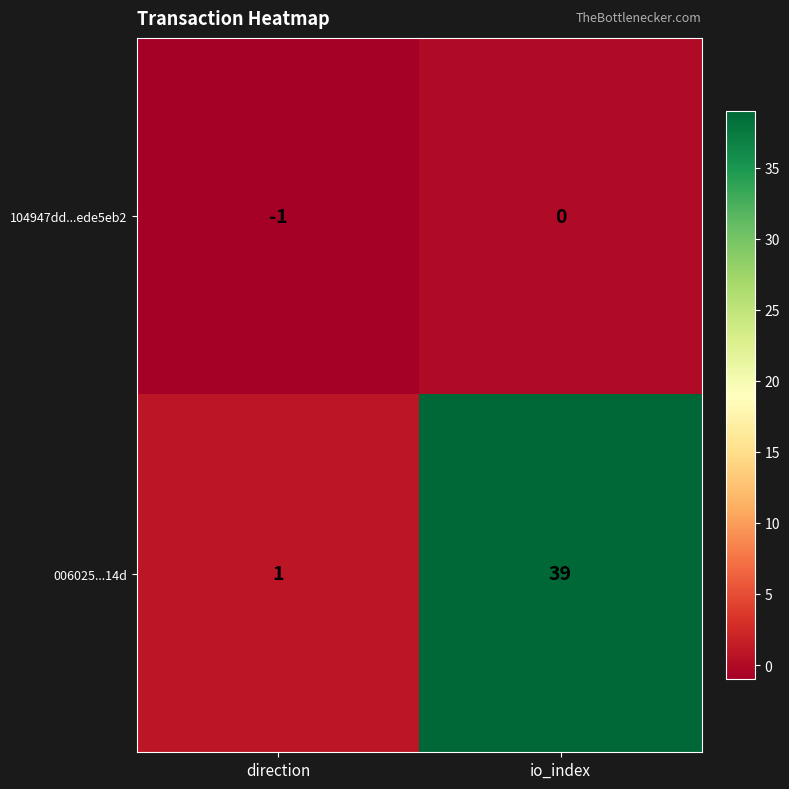

Reading left to right, list all the values displayed in this chart.

104947dd...ede5eb2: direction=-1	io_index=0
006025...14d: direction=1	io_index=39